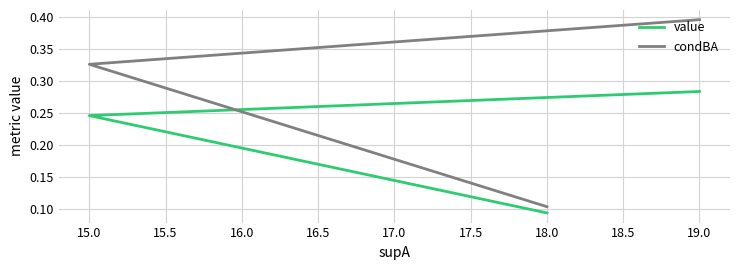

What is the highest value of the value series?

0.3